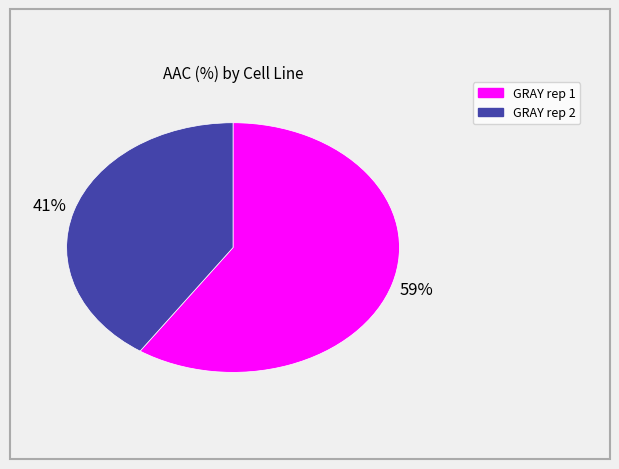

What percentage is the GRAY rep 1 slice, to the nearest percent?

59%